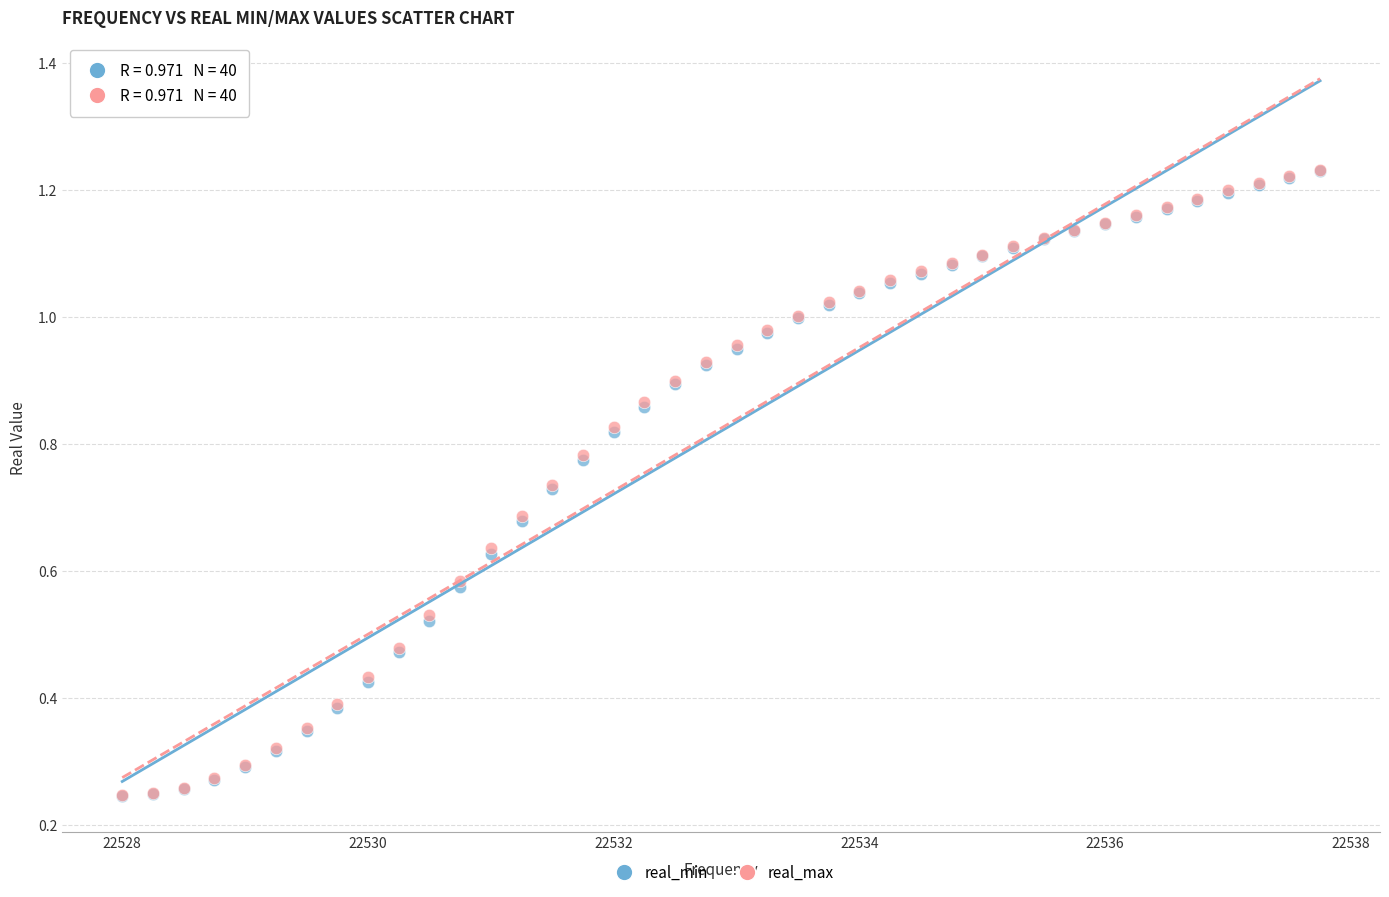

What are all the series names shown in the legend?

real_min, real_max